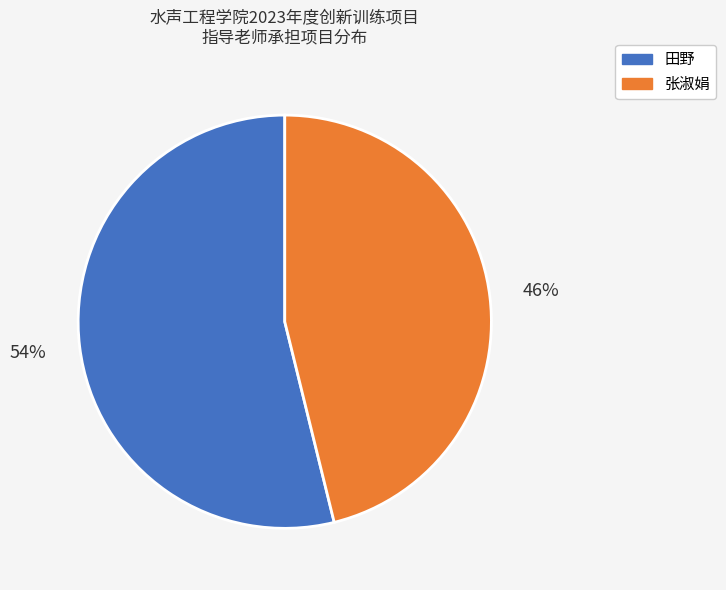

Is the sum of 田野 and 张淑娟 greater than half?

Yes